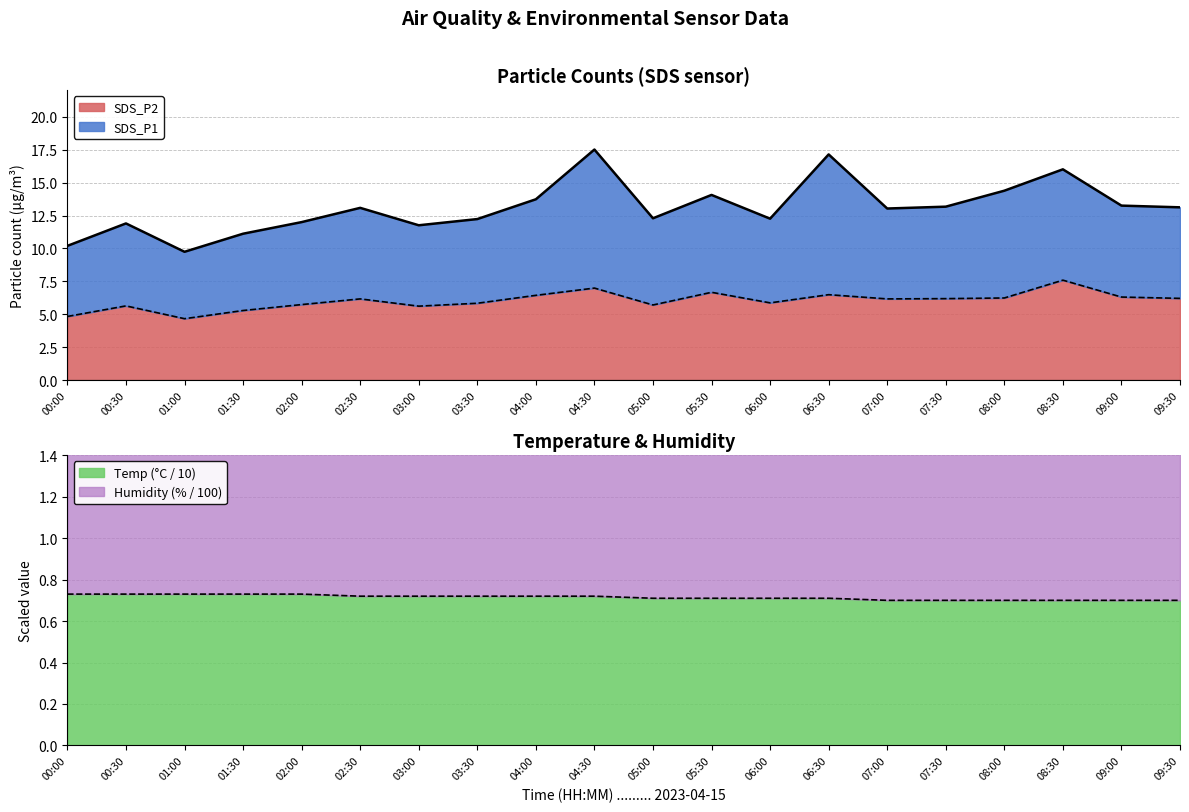

The value of Temp (°C / 10) at 06:00 is 0.7. True or false?

True